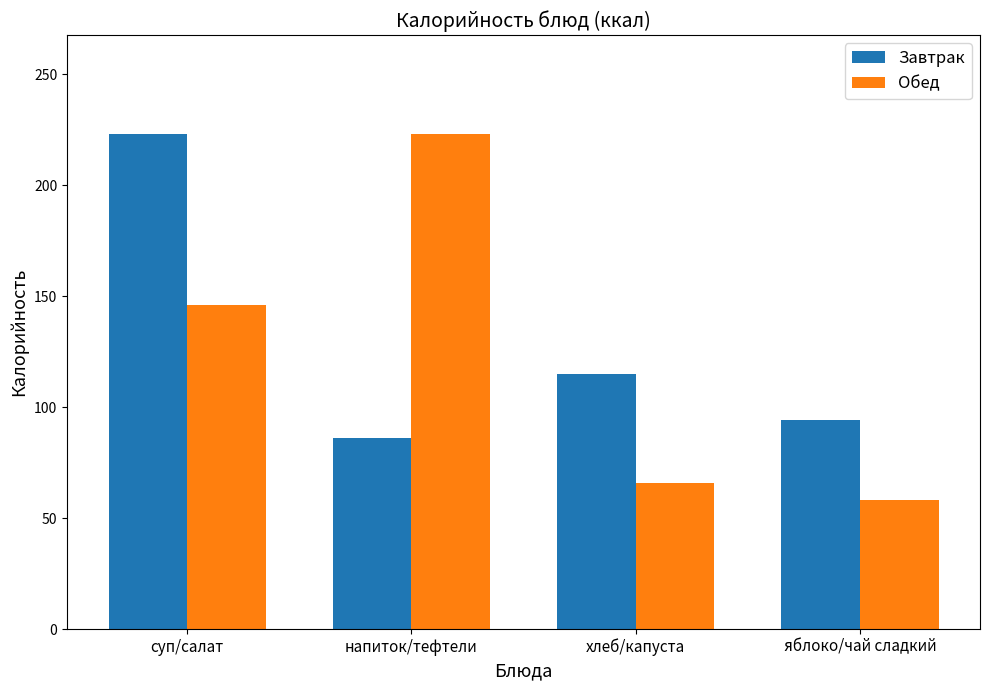

Reading left to right, what are all the values shown in this chart?

Завтрак: 223	86	115	94
Обед: 146	223	66	58